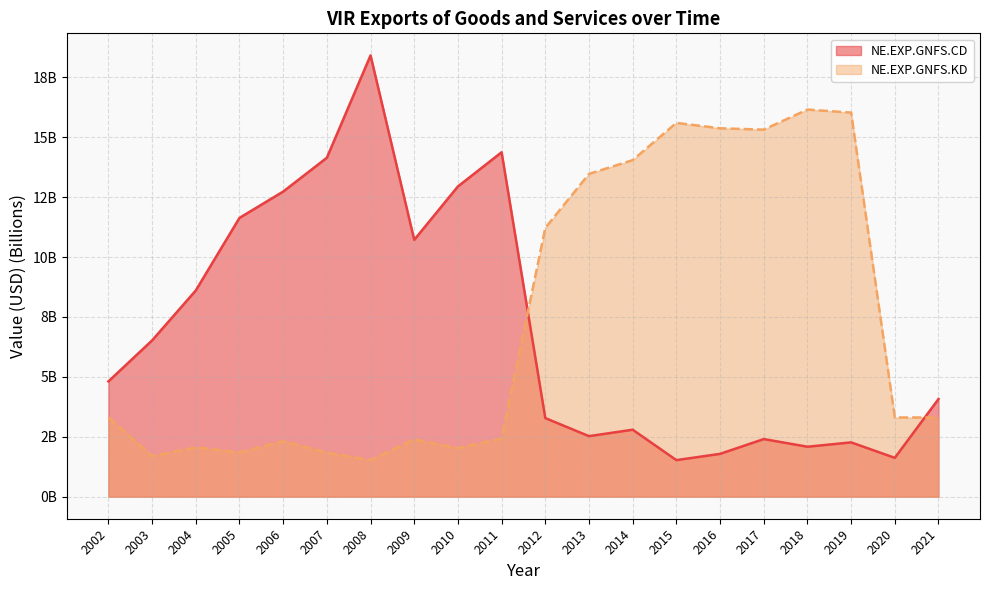

What is the greatest value displayed?

18.4